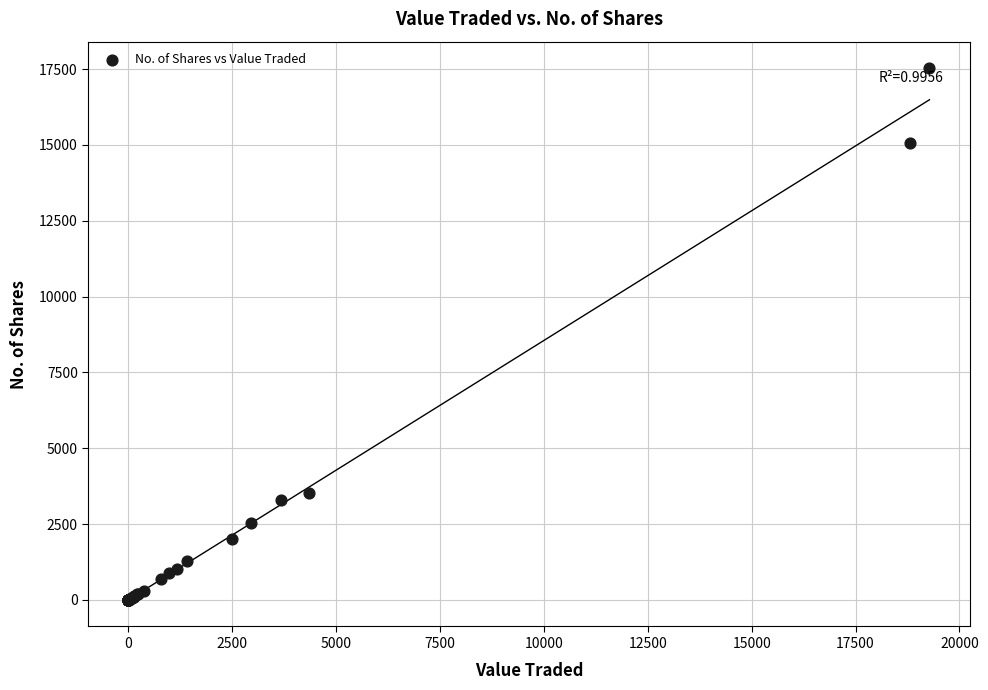

What Y value in the scatter plot is closest to 8764?

3532